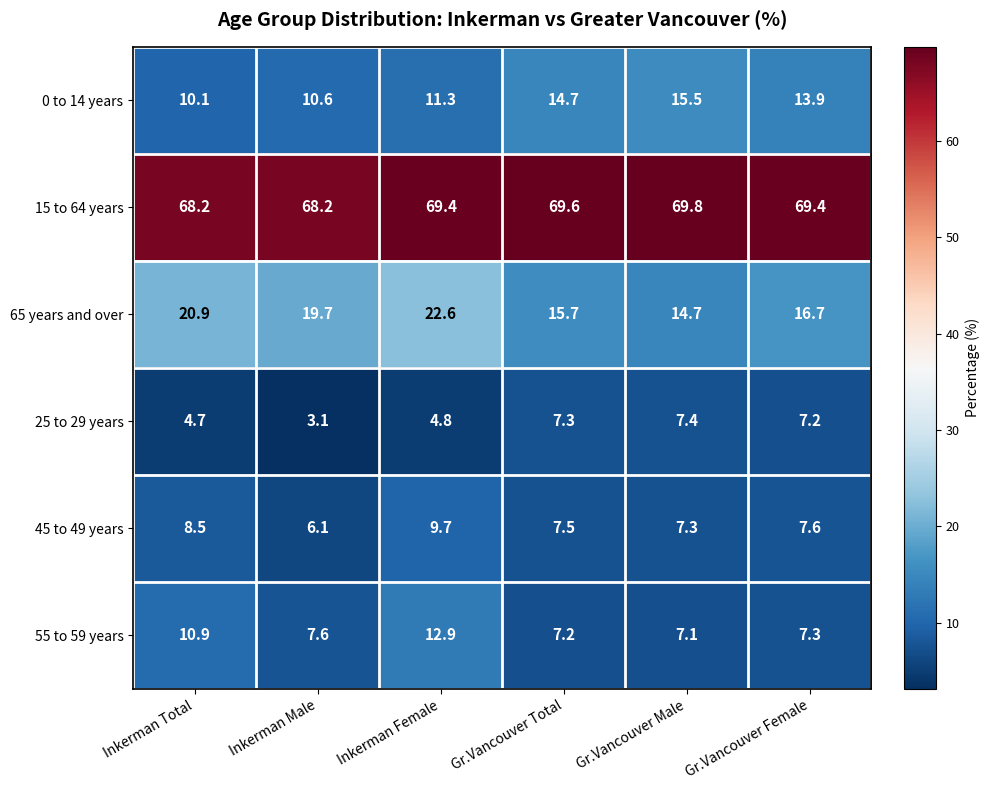

Which series has the largest range (max minus min)?

65 years and over